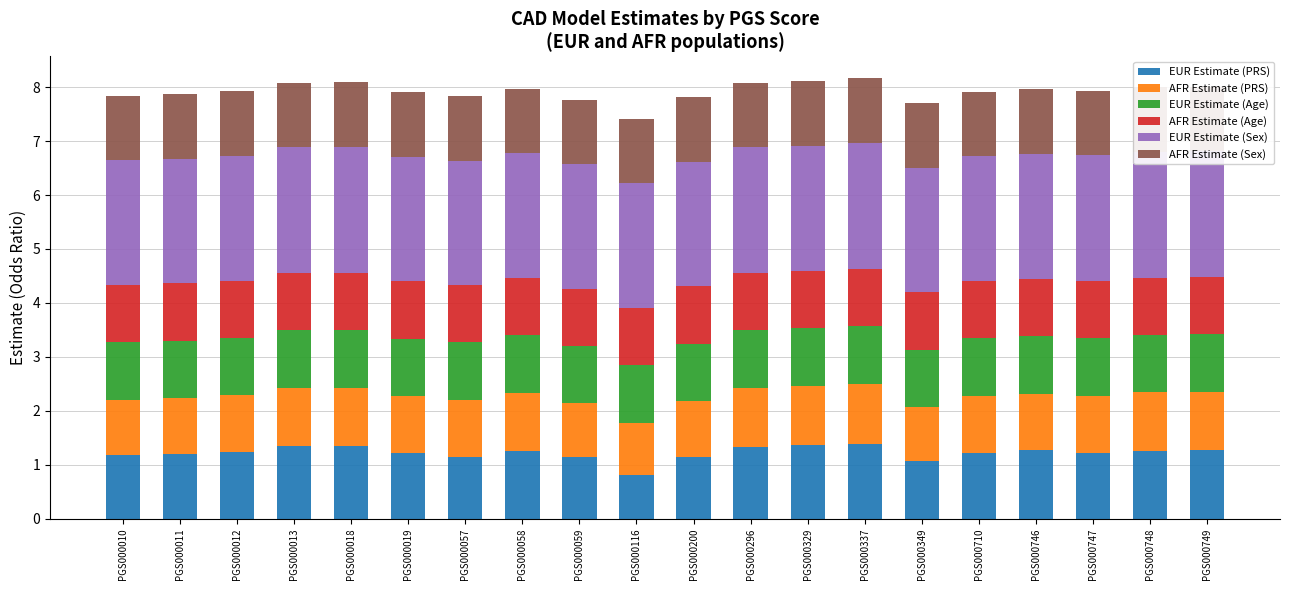

What is the difference between the highest and lowest values at PGS000748?

1.3